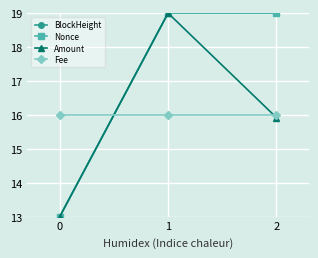

Is the value of Nonce at 0 greater than the value of BlockHeight at 1?

No